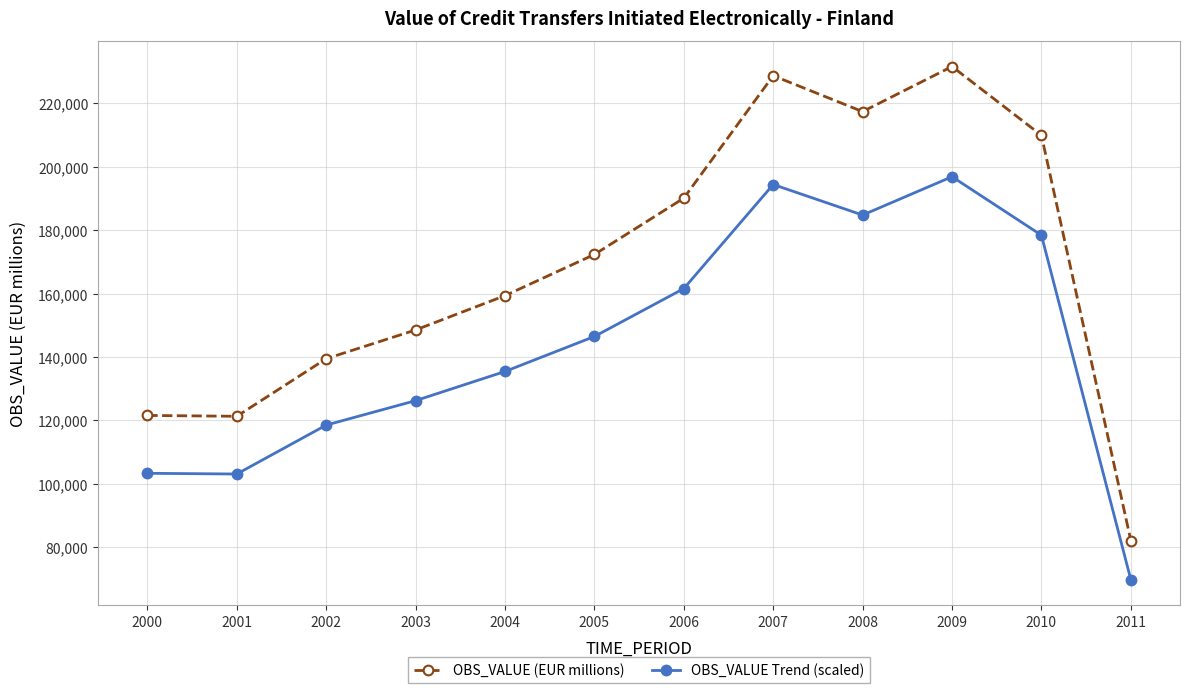

Is this an area chart (filled region under the line)?

No